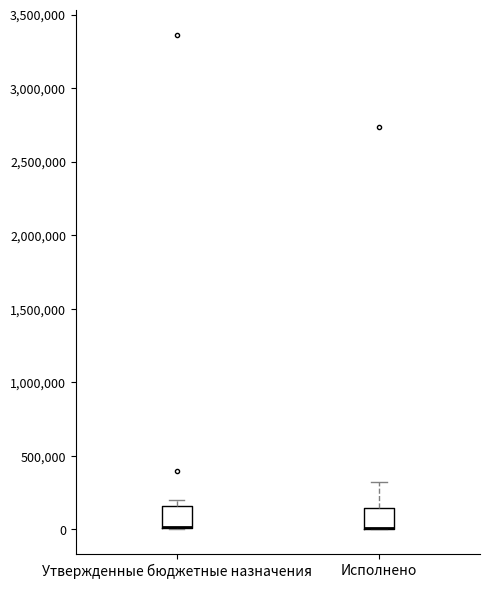

Reading left to right, read every box against the y-axis: the position of its median line, the range the box covers, and the ends of its whiskers. The values are not printed on the chart, so give them approximately, as read against the axis.

Утвержденные бюджетные назначения: median 0 (drawn on the box's lower edge), box 0 to 150000, whiskers 0 to 200000
Исполнено: median 0 (drawn on the box's lower edge), box 0 to 150000, whiskers 0 to 300000